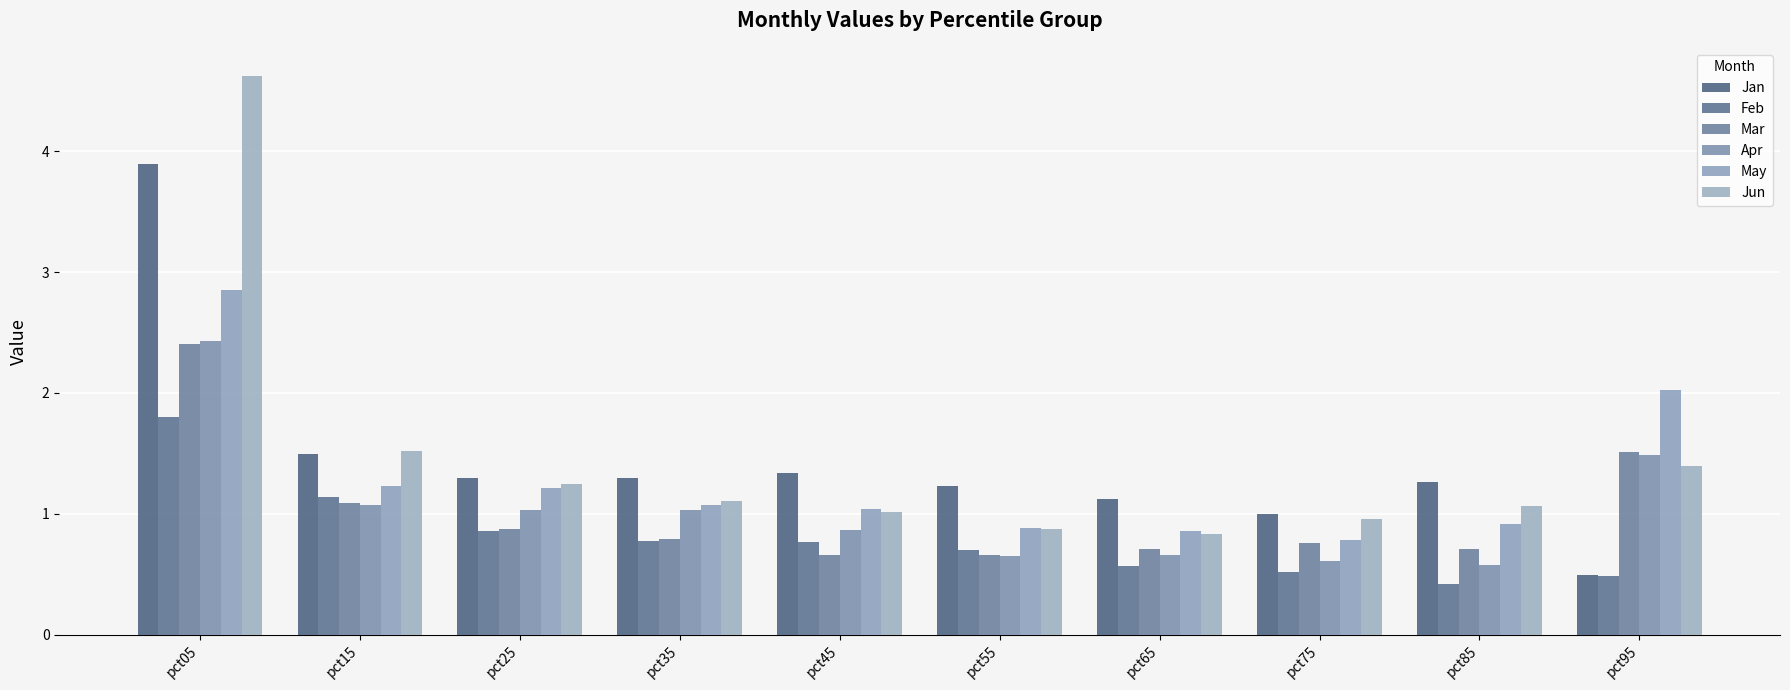

Is the value of May at pct35 greater than the value of Jan at pct35?

No